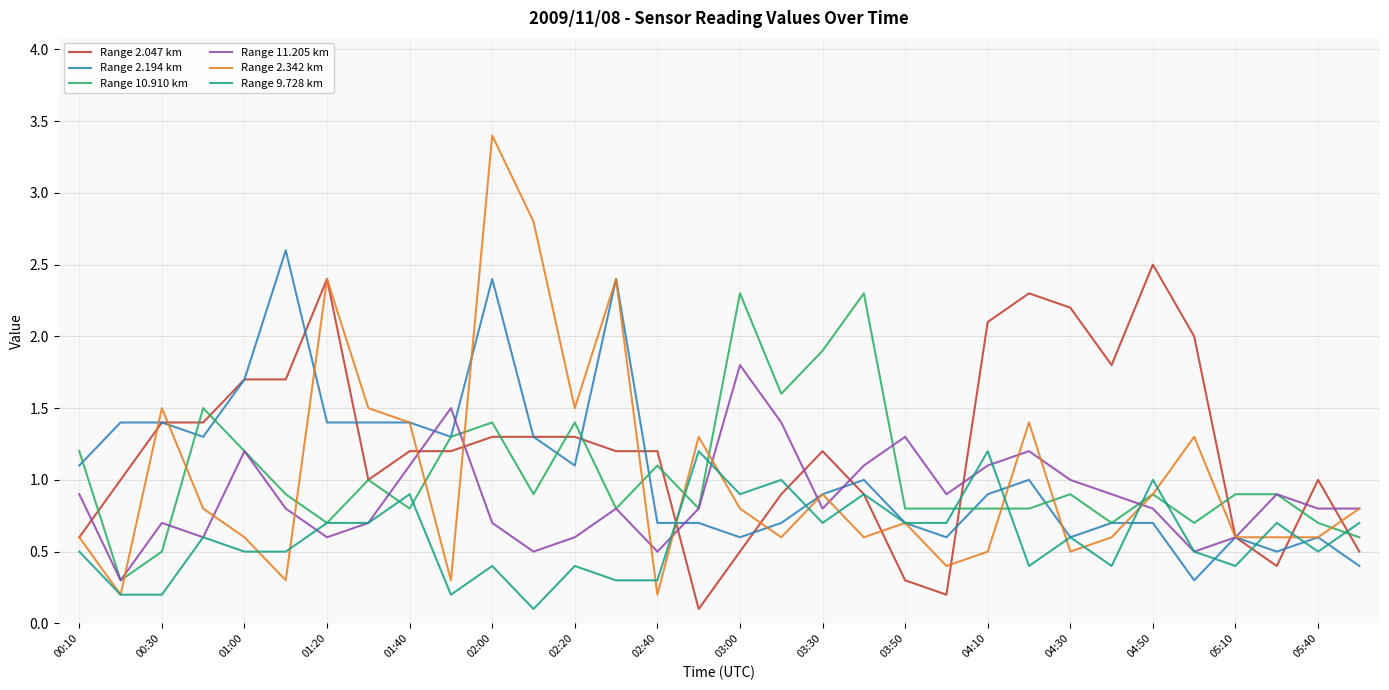

Which series has the widest spread of values?

Range 2.342 km